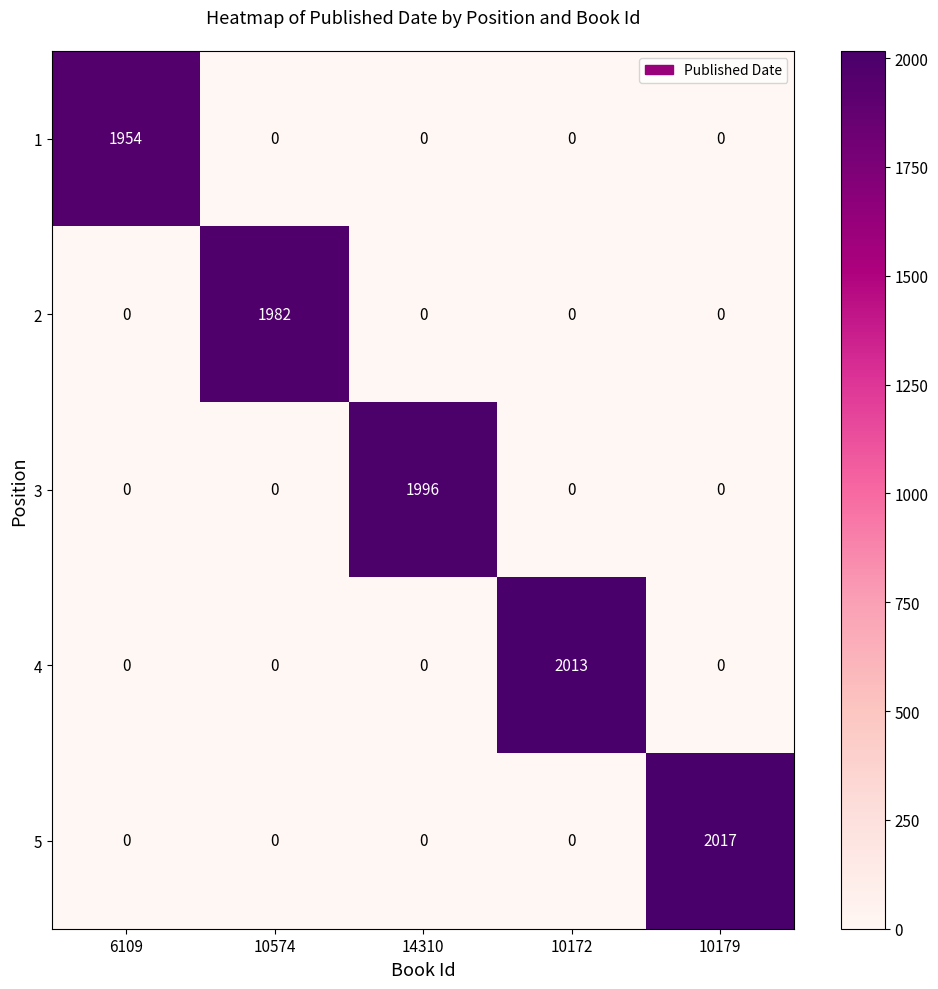

At which category is the sum across all series the highest?

10179